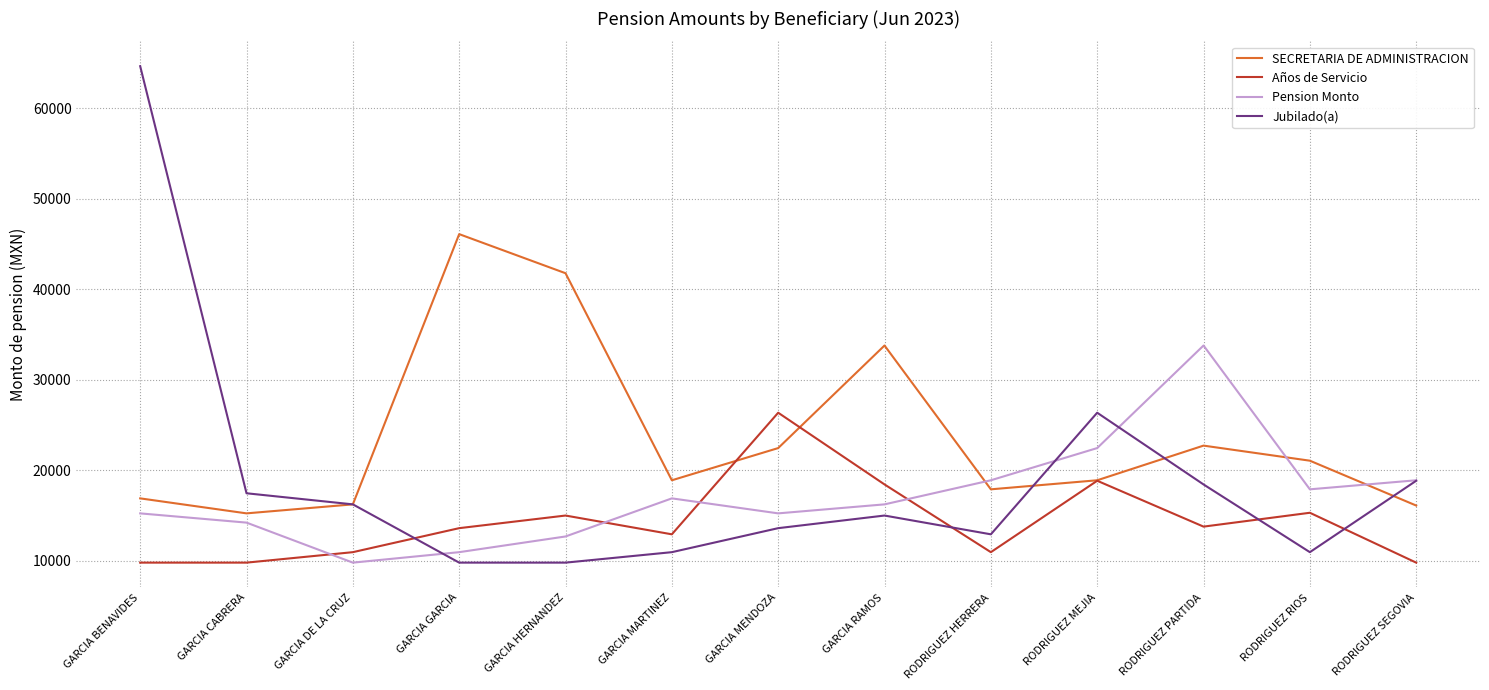

True or false: Pension Monto and Jubilado(a) intersect in this chart.

True